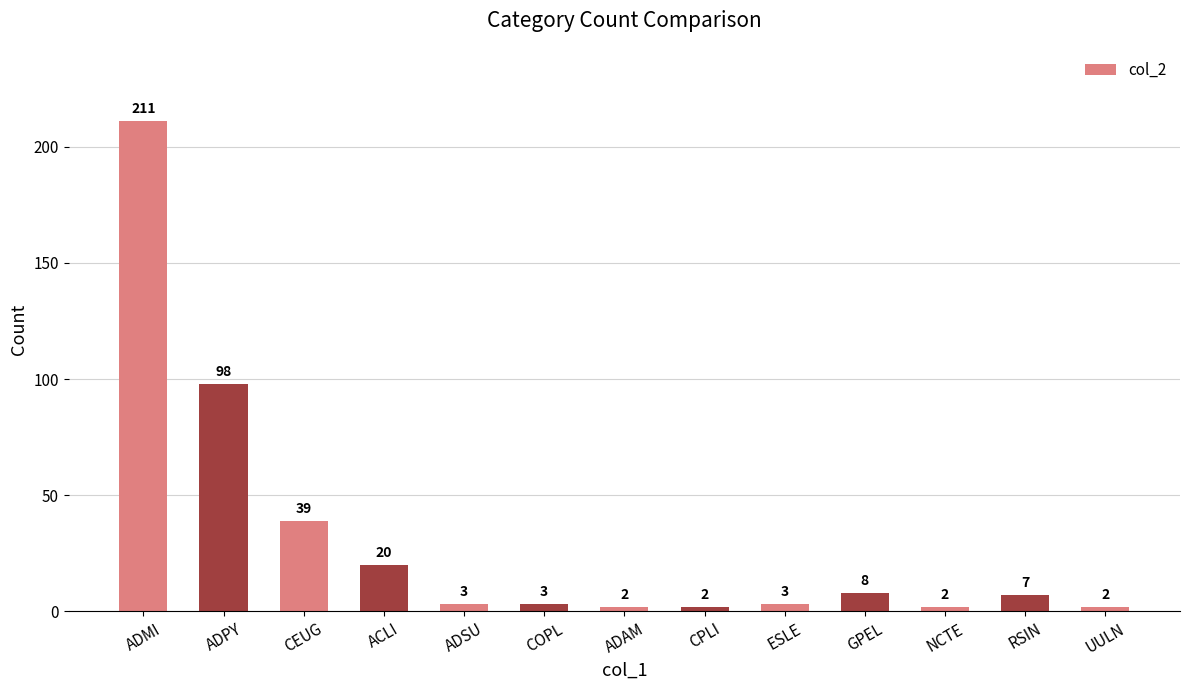

What is the sum of the values at NCTE and COPL?

5